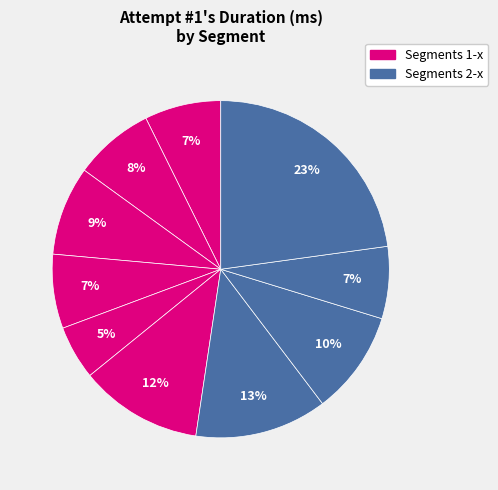

How many segments does this pie chart have?

10